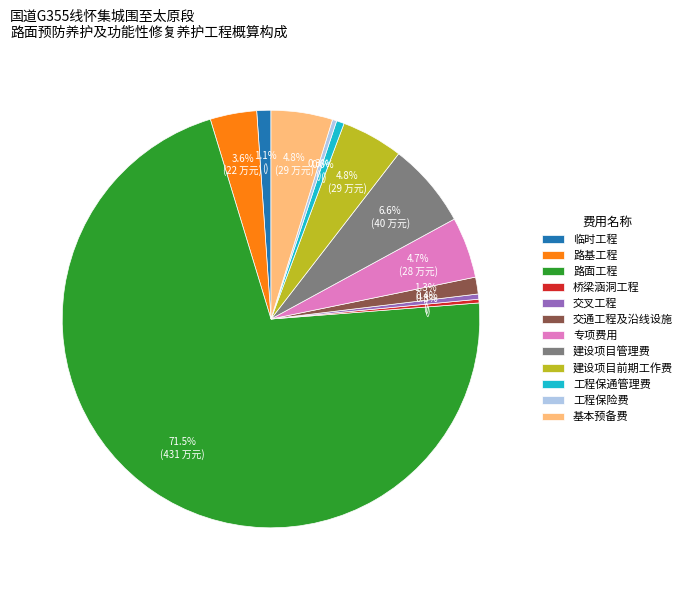

To the nearest percent, what is the difference between the largest and smallest slice percentages?

71%